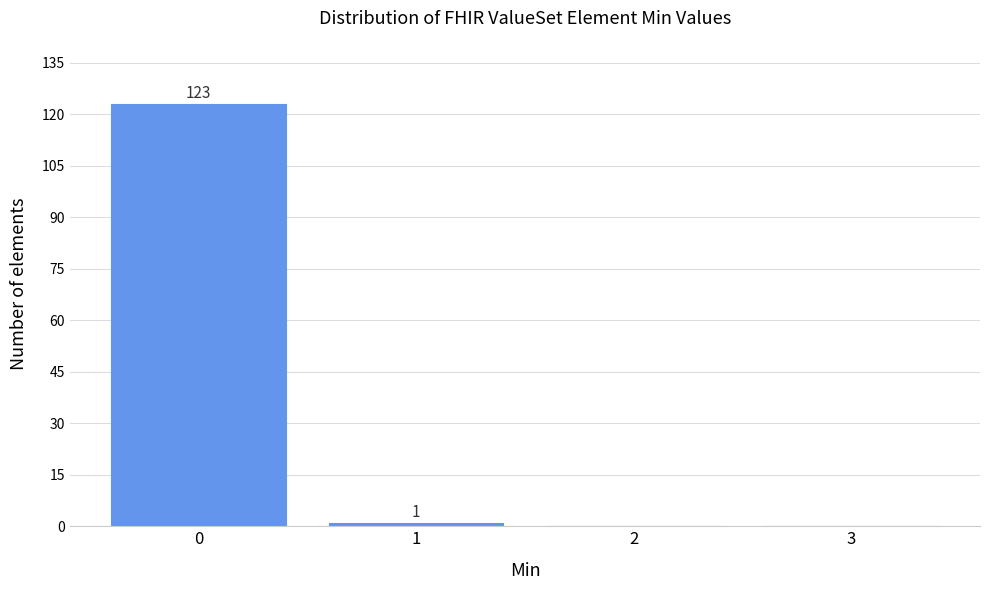

Which range on the x-axis has the tallest bar?

-0.5 to 0.5